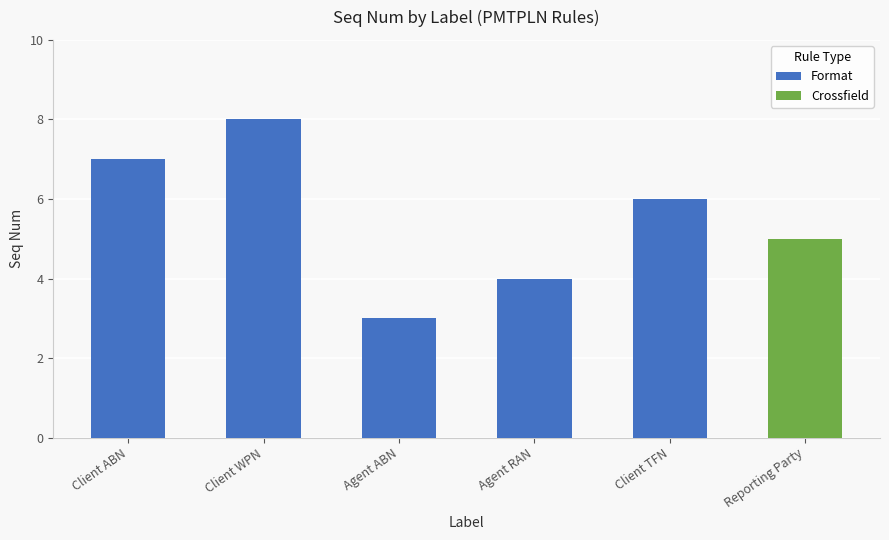

List the labels in order of Format value, largest first.

Client WPN, Client ABN, Client TFN, Agent RAN, Agent ABN